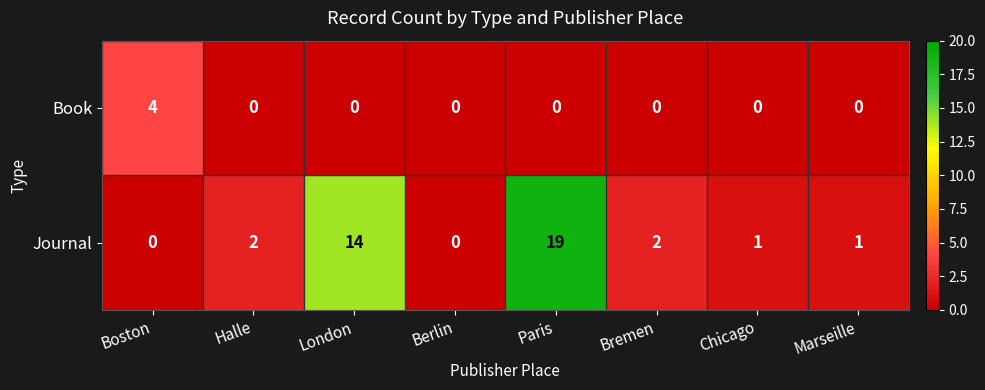

What is the spread (max minus min) of values at Marseille?

1